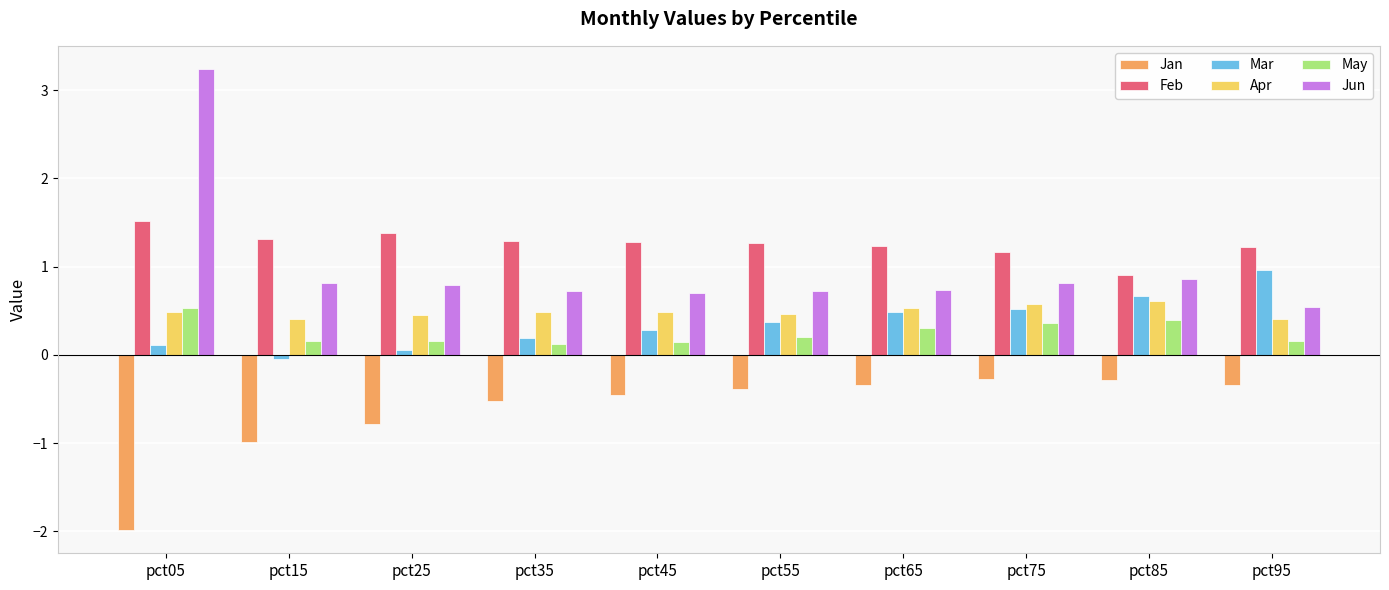

Count the number of data series in this chart.

6